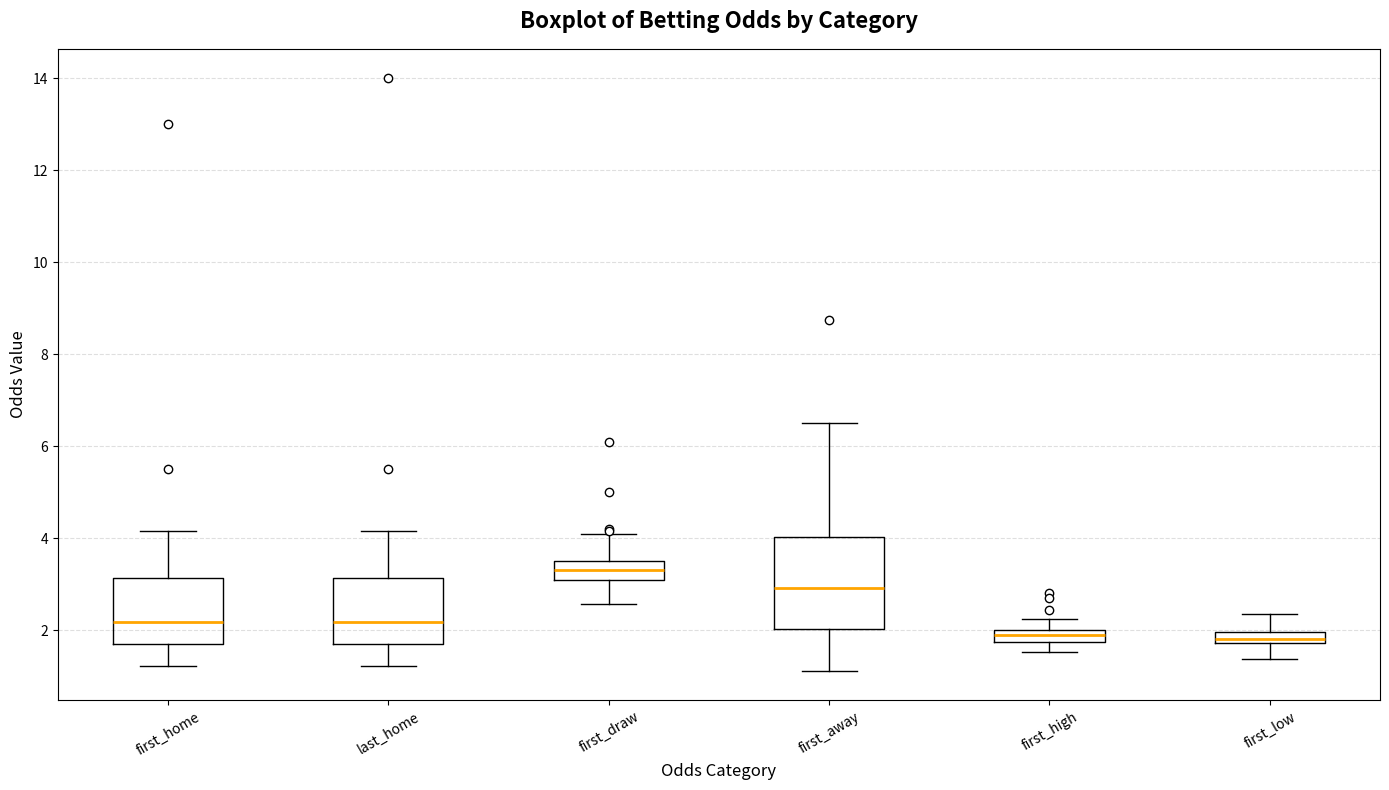

Which box has the highest median line?

first_draw